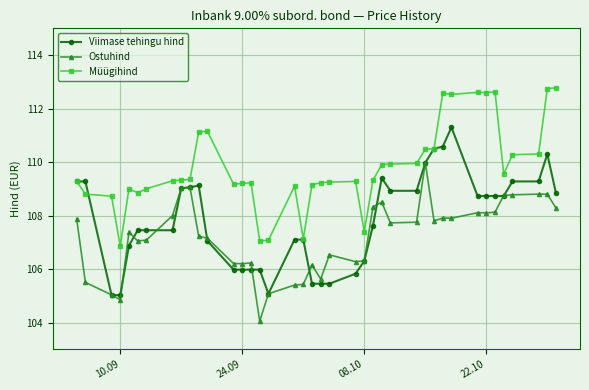

True or false: Ostuhind and Müügihind cross at least once.

False